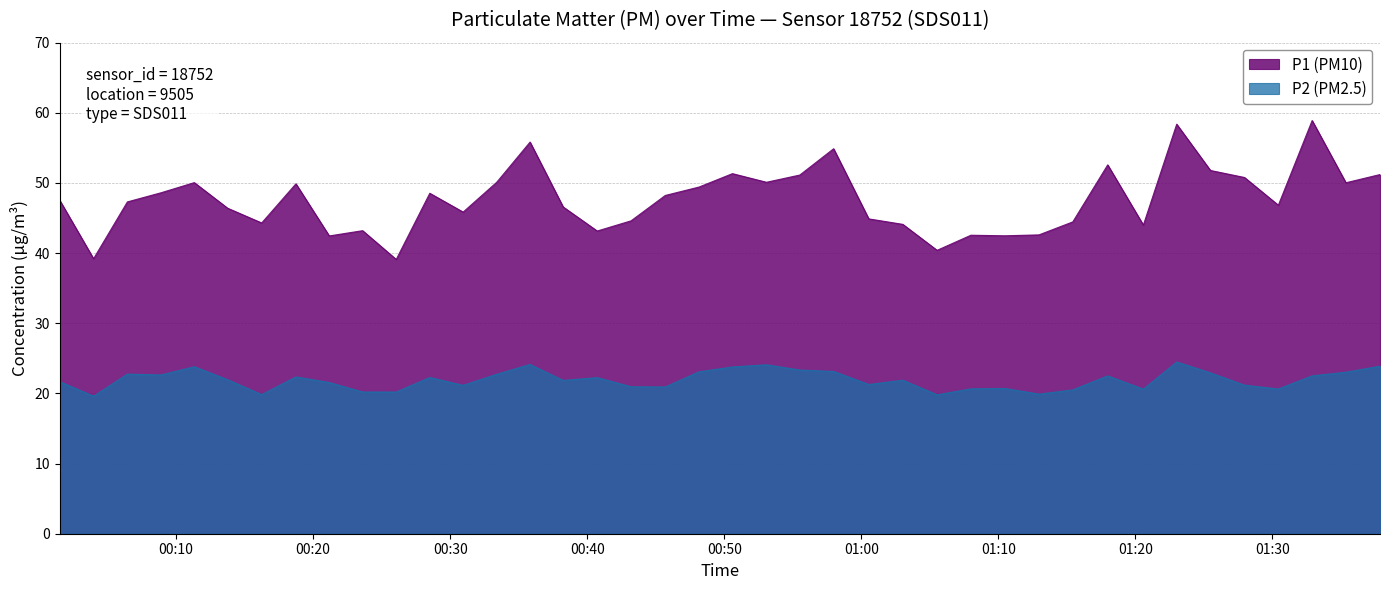

At which label does P1 (PM10) reach its peak?

01:32